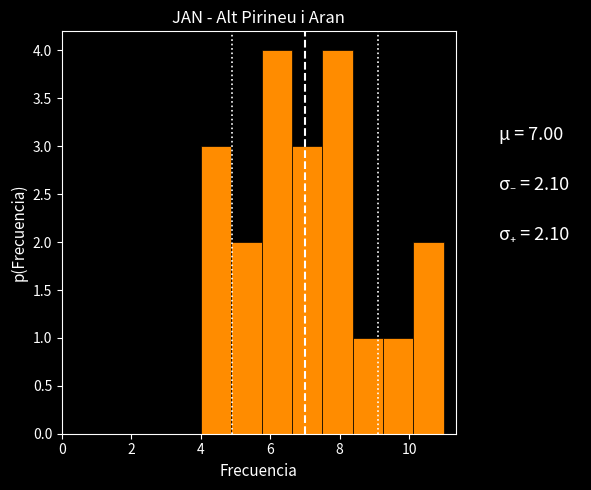

Reading left to right, list every bar in this chart as the range it spans on the x-axis followed by its height. Neither the bar edges nor the heights are printed on the chart, so give them approximately, as read against the axes.

4.0 to 4.8: 3
4.8 to 5.8: 2
5.8 to 6.6: 4
6.6 to 7.6: 3
7.6 to 8.4: 4
8.4 to 9.2: 1
9.2 to 10.2: 1
10.2 to 11.0: 2